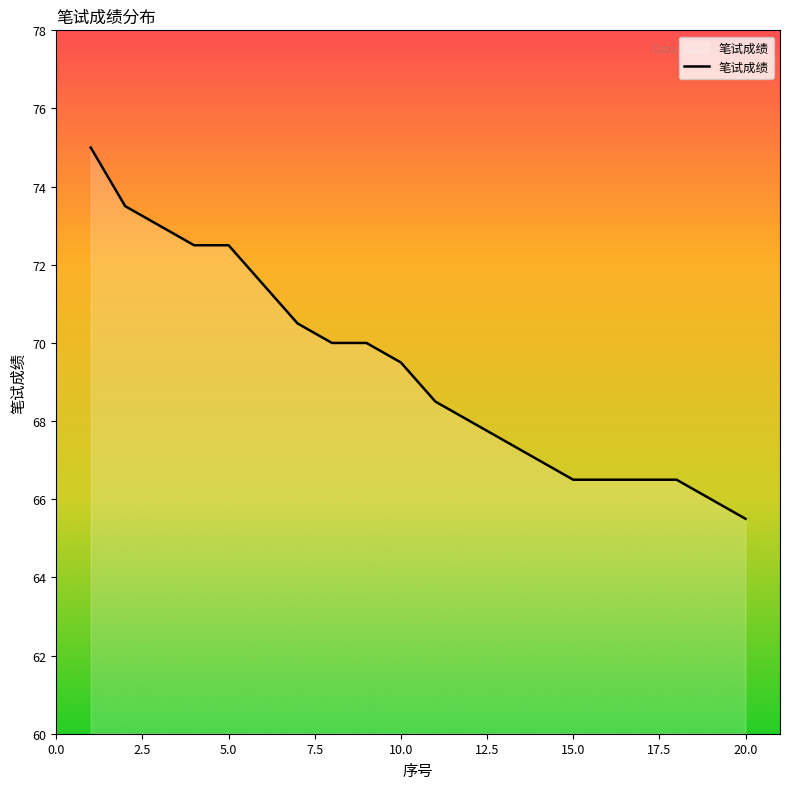

Does the chart display data point markers on the line(s)?

No